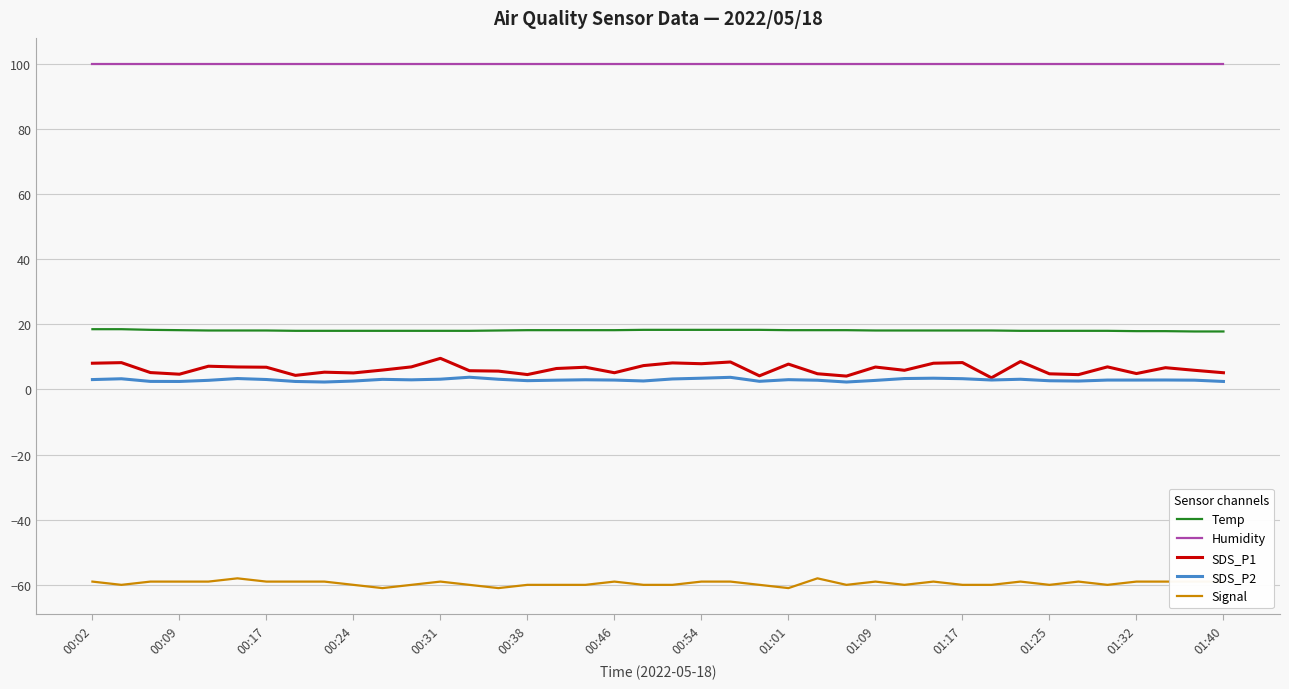

True or false: Signal and Humidity cross at least once.

False